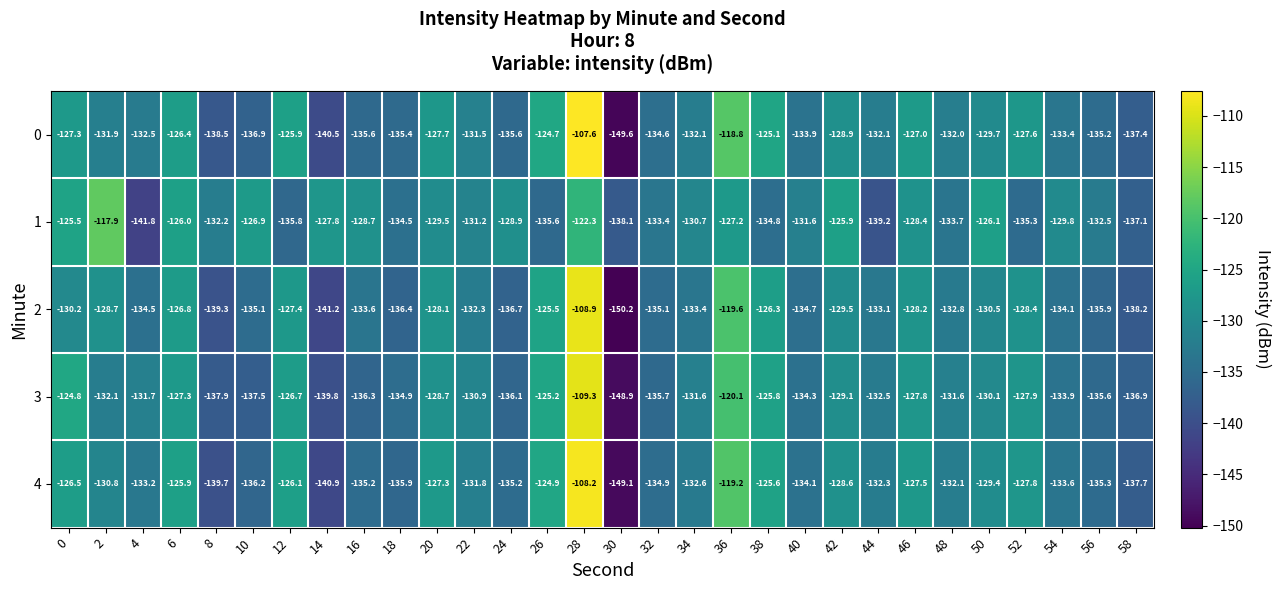

Which series has the largest total across all categories?

1